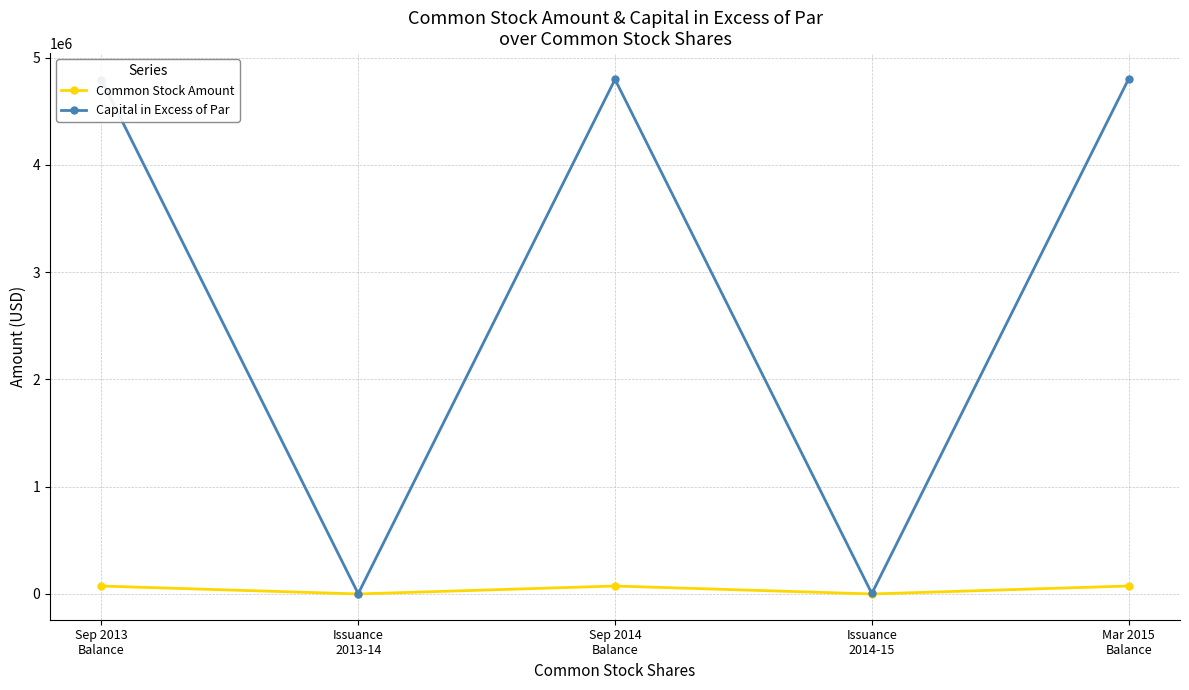

How many categories are shown in the chart?

5